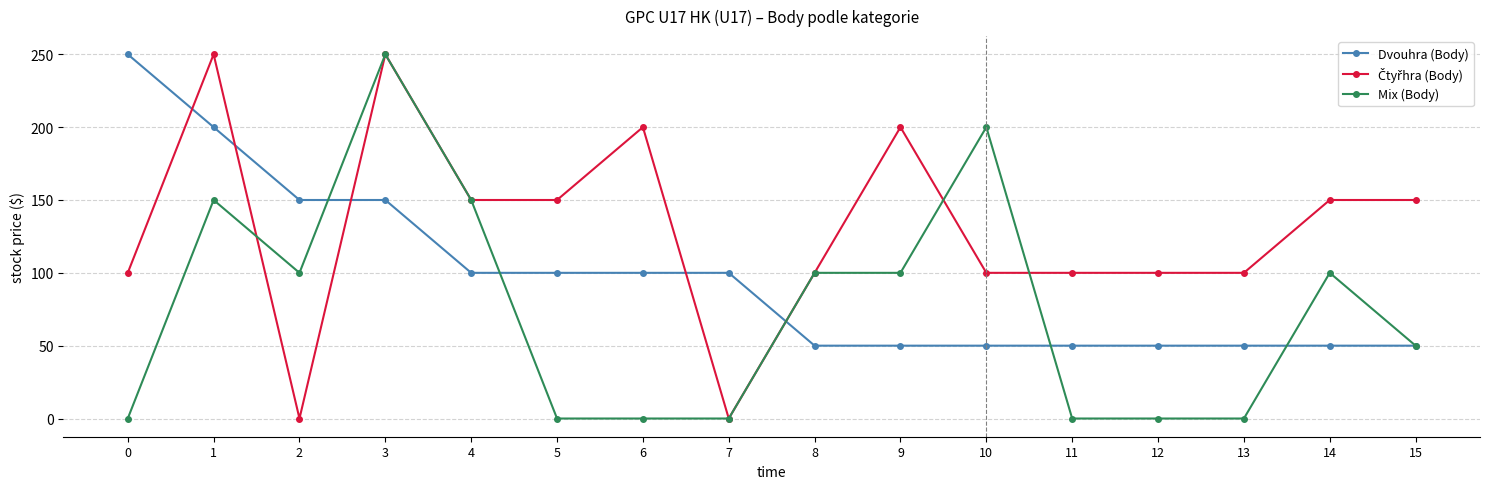

Which series changed the most between 4 and 15?

Mix (Body)